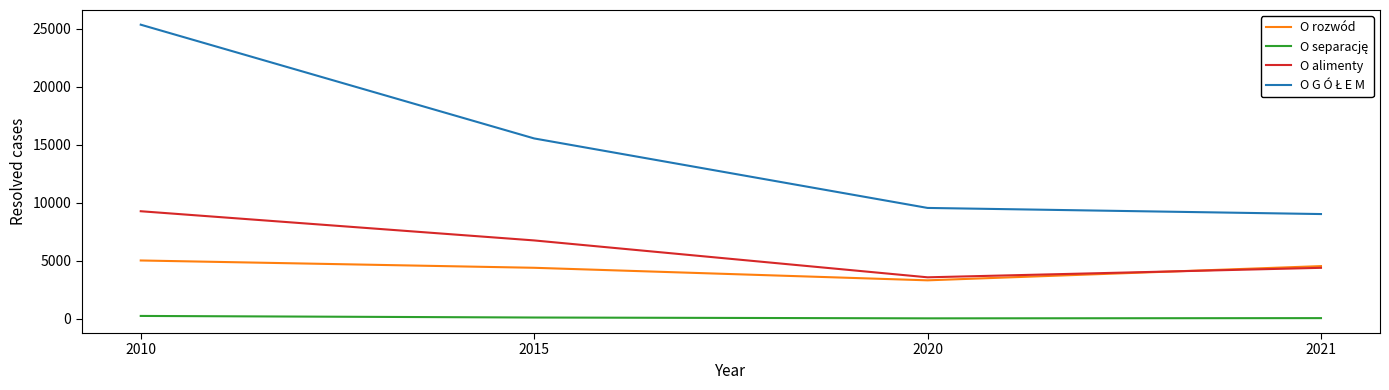

Count the number of data series in this chart.

4